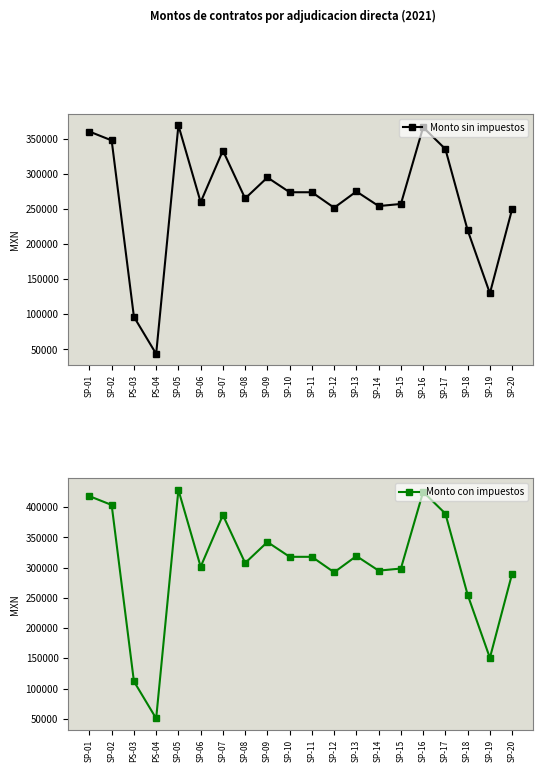

What is the smallest value displayed?

43633.3